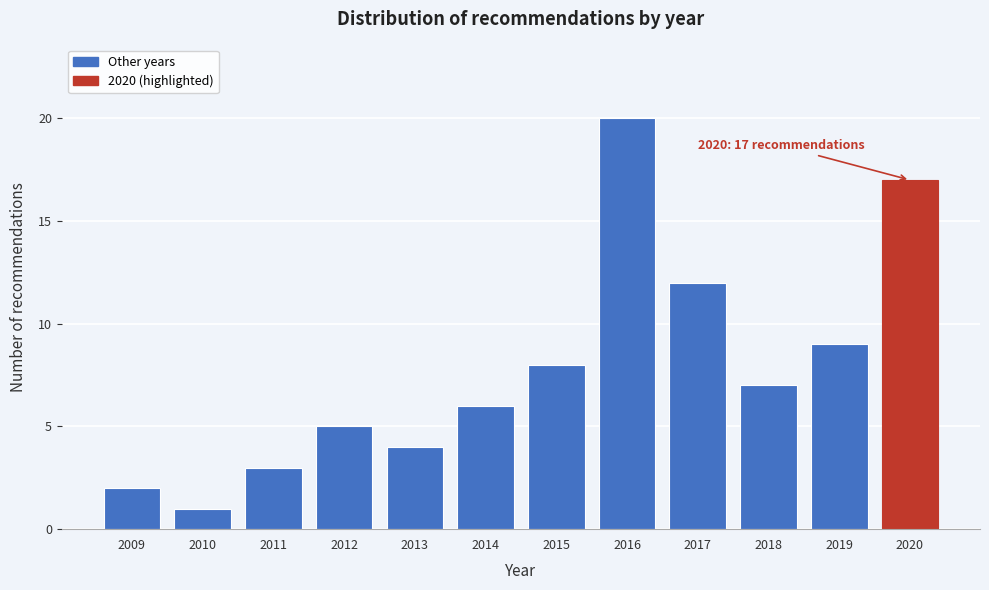

Reading left to right, what are all the values shown in this chart?

2	1	3	5	4	6	8	20	12	7	9	17